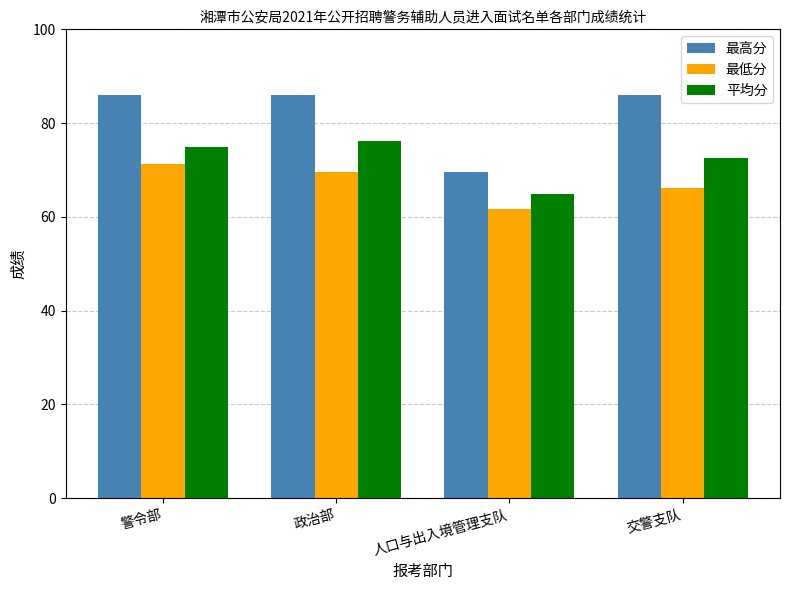

At 警令部, list the series in order from largest to smallest.

最高分, 平均分, 最低分